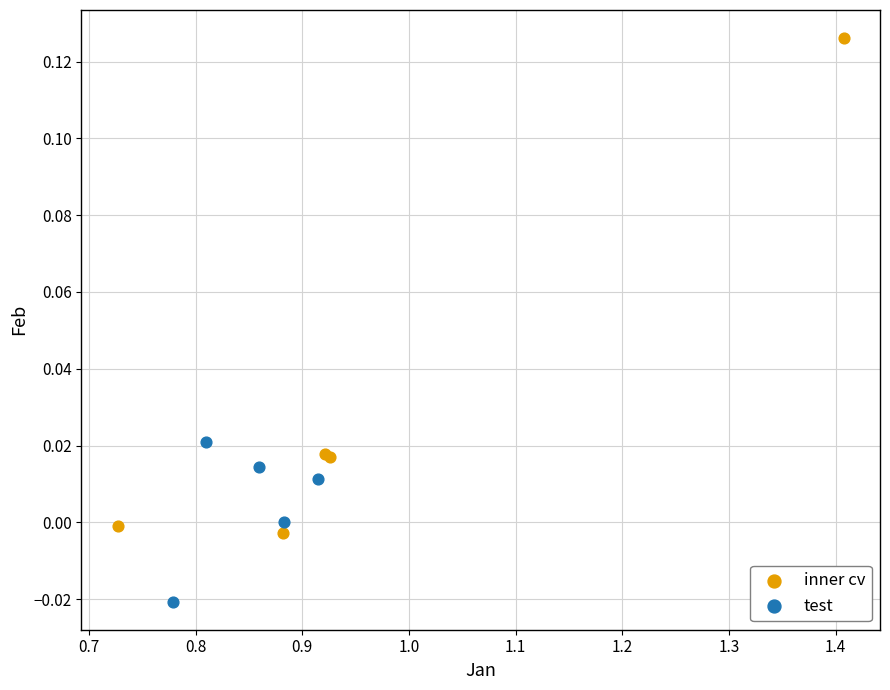

What are all the series names shown in the legend?

inner cv, test